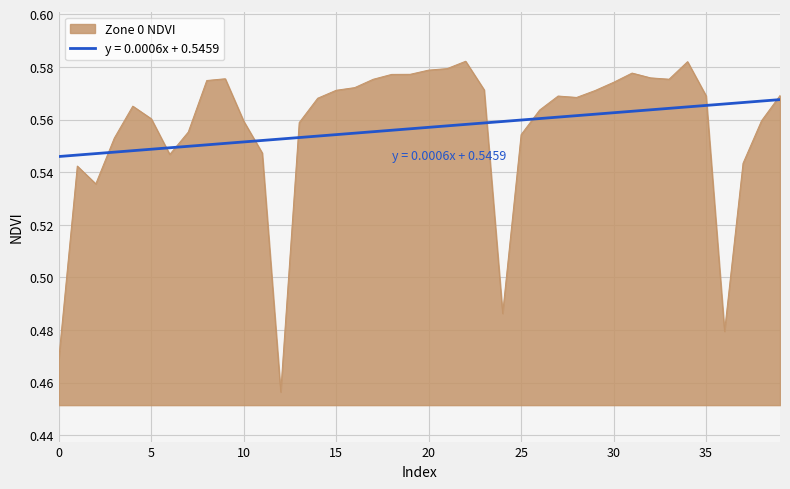

Which series has the largest range (max minus min)?

Zone 0 NDVI